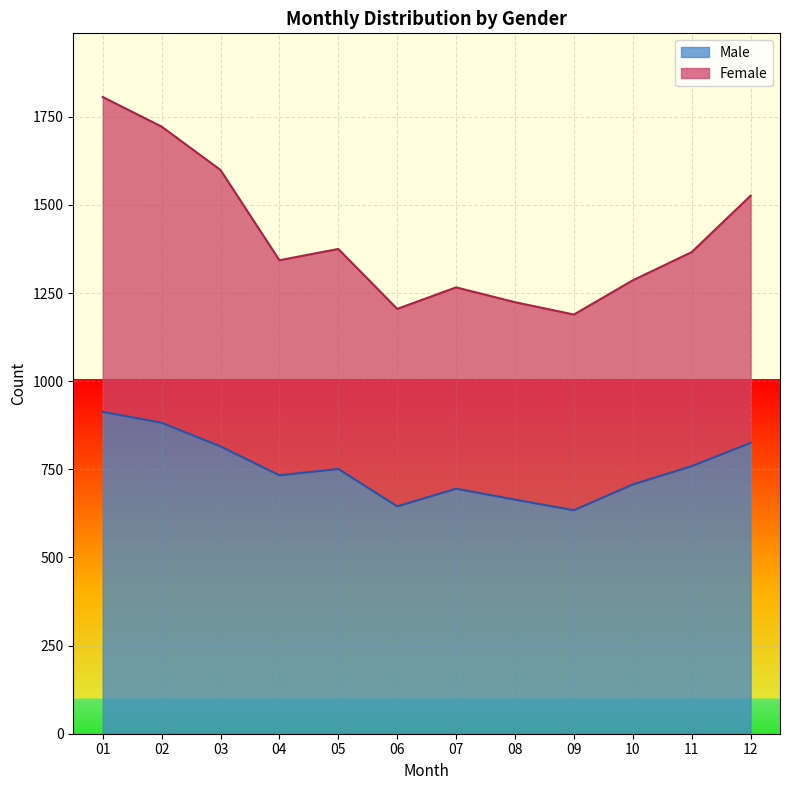

Does the chart display data point markers on the line(s)?

No